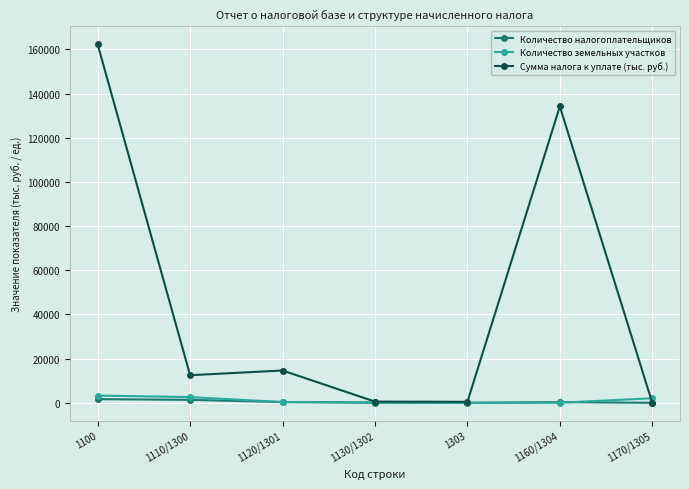

The value of Количество налогоплательщиков at 1170/1305 is 0. True or false?

True